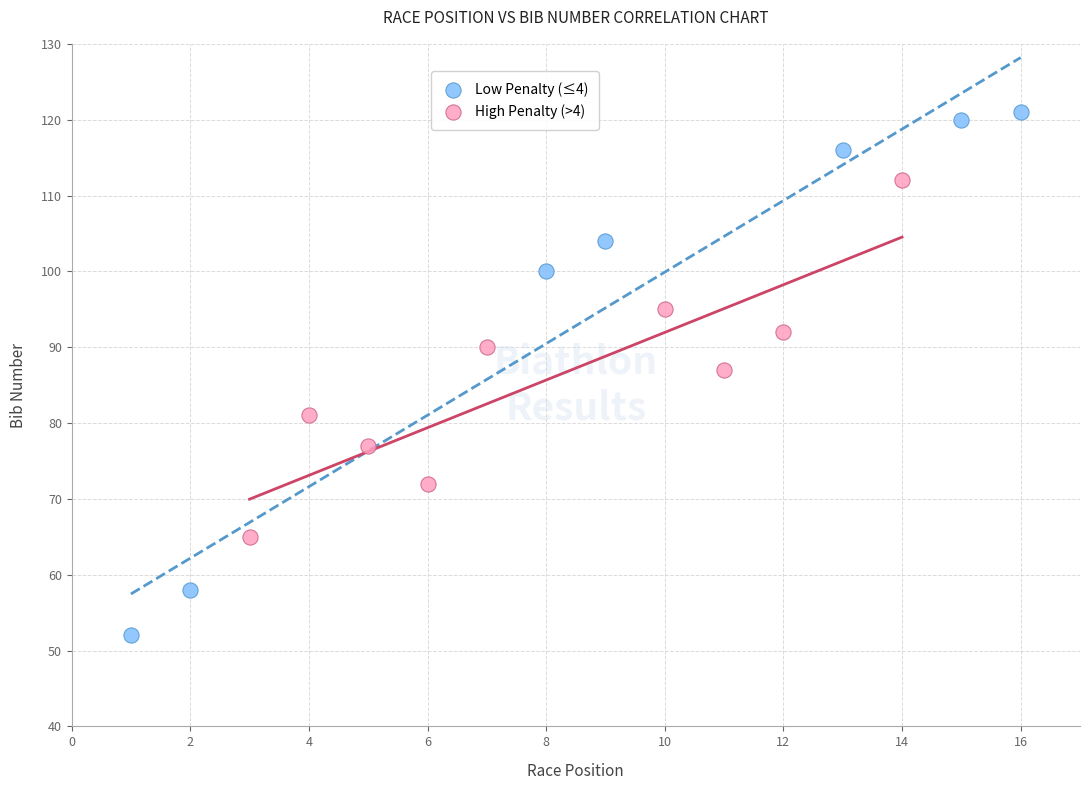

Which series reaches the minimum Y coordinate?

Low Penalty (≤4)